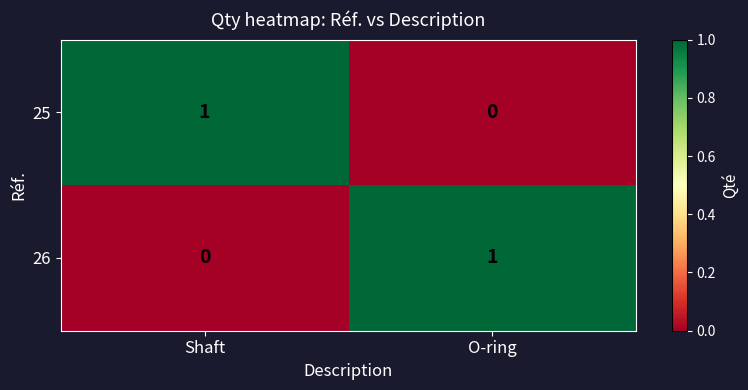

At O-ring, list the series in order from largest to smallest.

26, 25